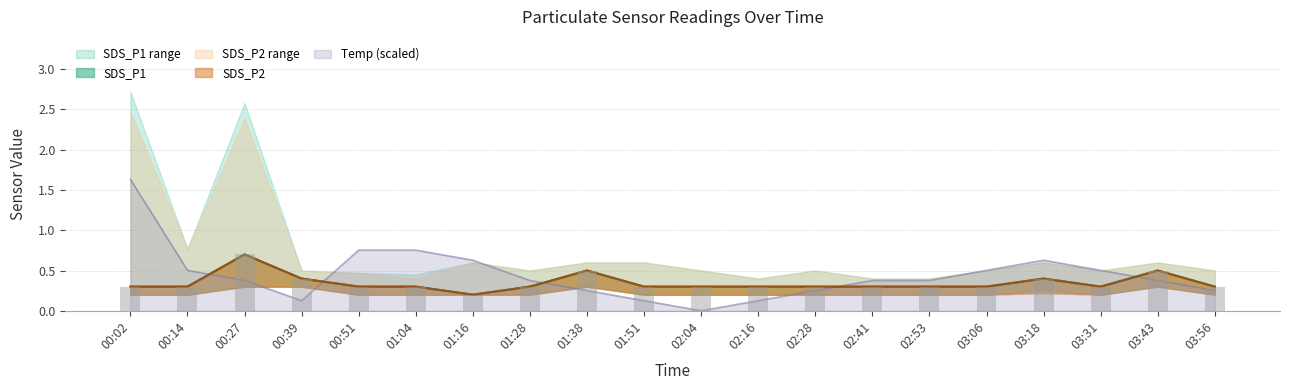

Reading left to right, transcribe all the data shown in this chart.

SDS_P1: 0.3	0.3	0.7	0.4	0.3	0.3	0.2	0.3	0.5	0.3	0.3	0.3	0.3	0.3	0.3	0.3	0.4	0.3	0.5	0.3
SDS_P2: 0.3	0.3	0.7	0.4	0.3	0.3	0.2	0.3	0.5	0.3	0.3	0.3	0.3	0.3	0.3	0.3	0.4	0.3	0.5	0.3
Temp: 1.6	0.5	0.4	0.1	0.8	0.8	0.6	0.4	0.3	0.1	0.0	0.1	0.3	0.4	0.4	0.5	0.6	0.5	0.4	0.3